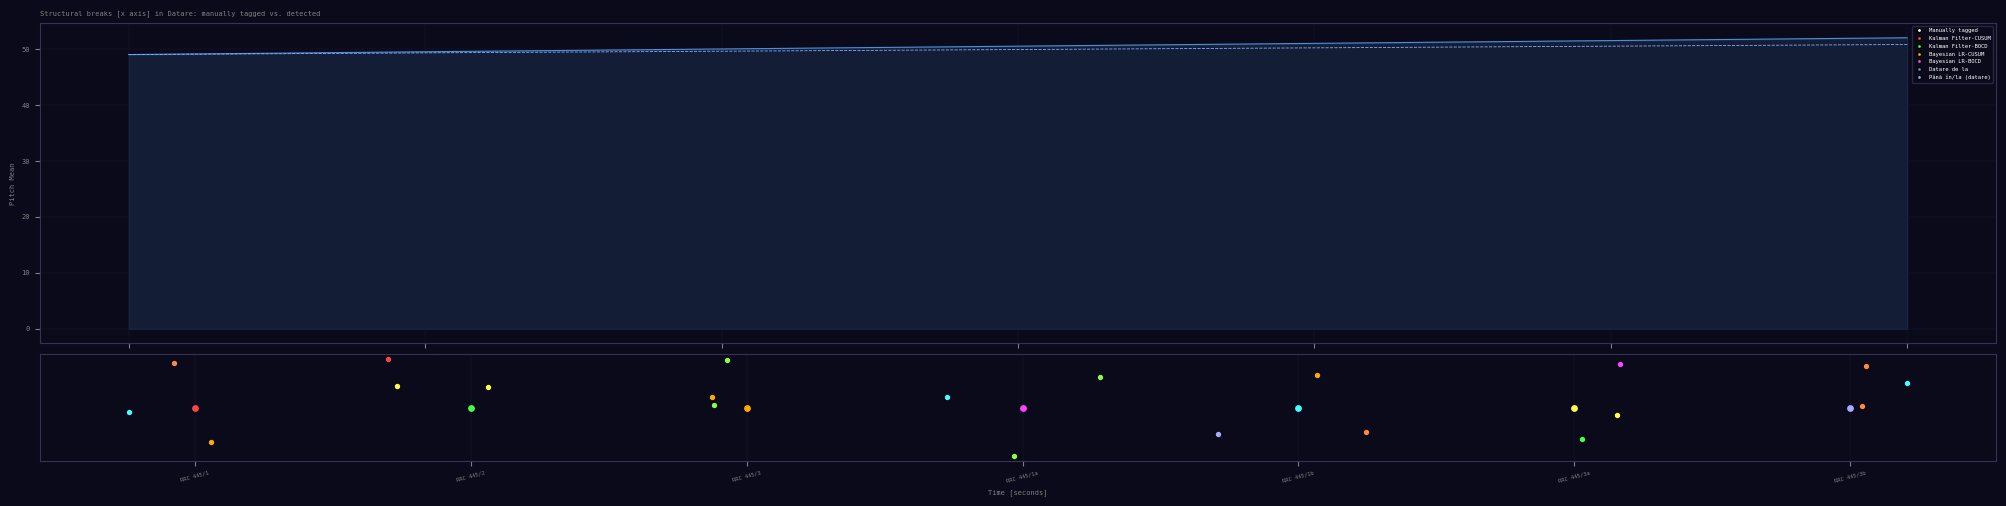

Is the value of Datare de la at RRC 445/2 greater than the value of Până în/la (datare) at RRC 445/1?

Yes